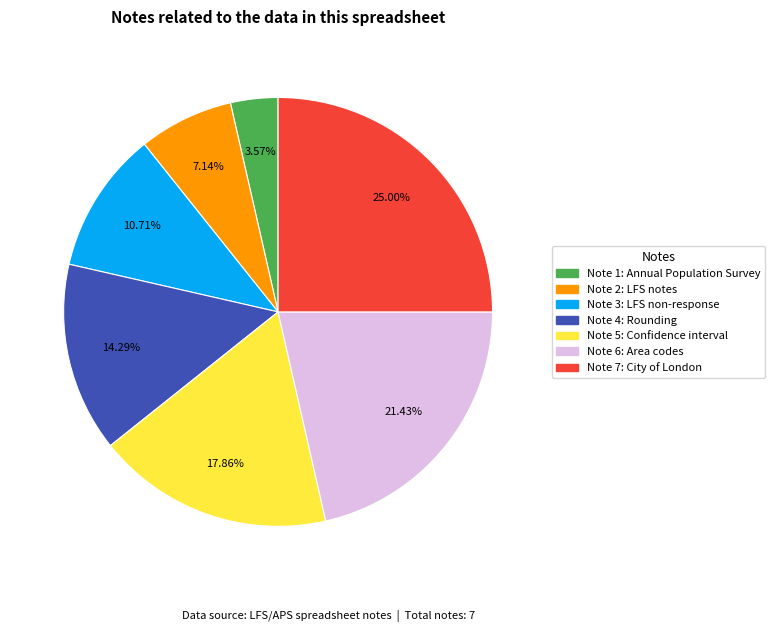

Approximately how many times larger is the value at Note 5: Confidence interval compared to Note 7: City of London?

0.7